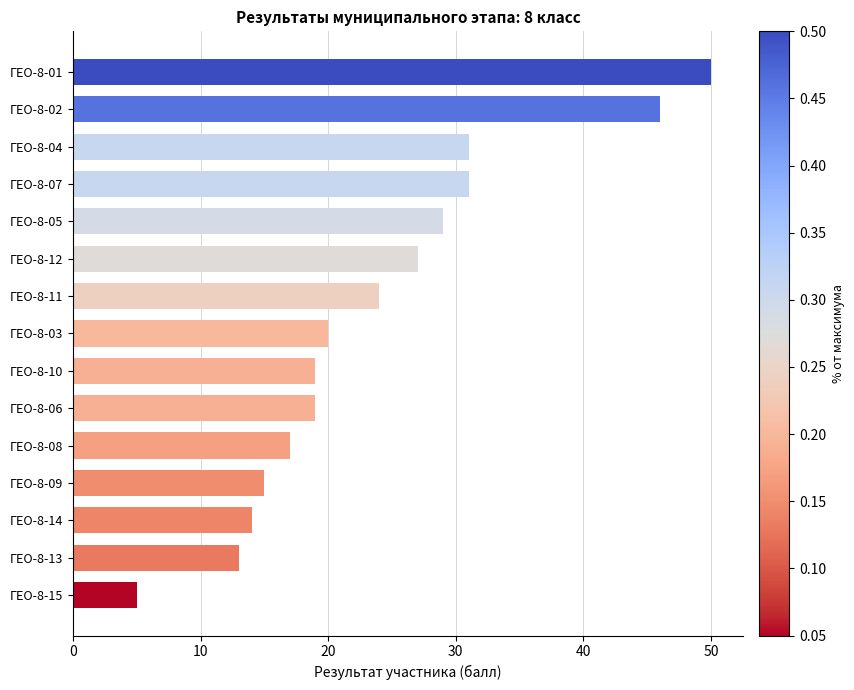

Reading top to bottom, what are all the values shown in this chart?

50	46	31	31	29	27	24	20	19	19	17	15	14	13	5